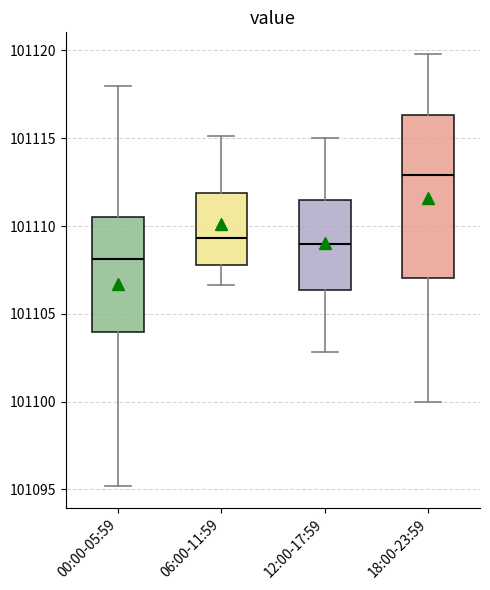

Which box's median line is the lowest?

00:00-05:59